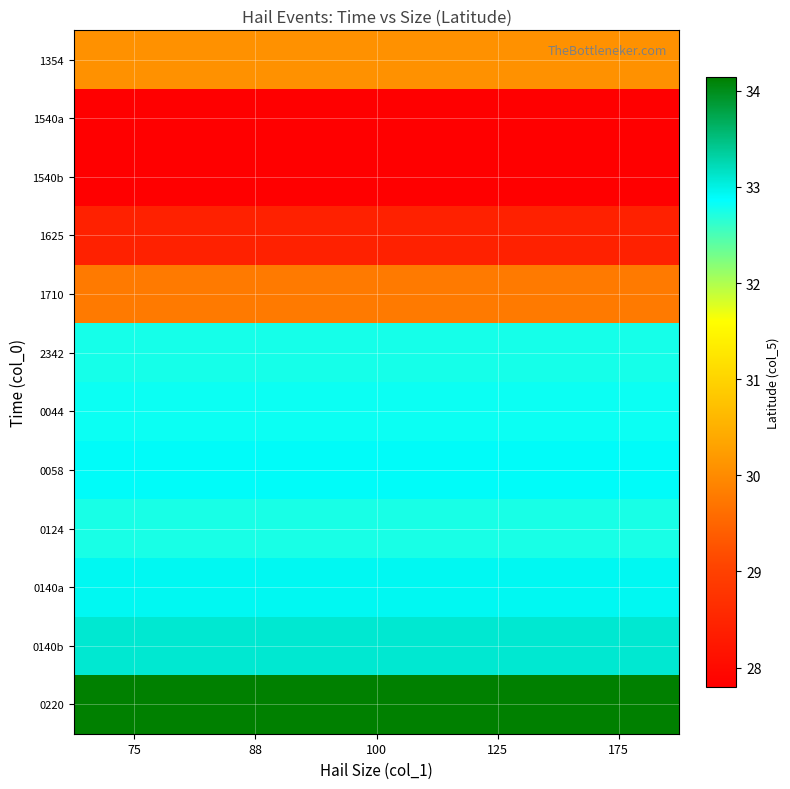

List the series in order of their peak value, highest first.

0220, 0140b, 0140a, 0058, 0044, 2342, 0124, 1354, 1710, 1625, 1540a, 1540b